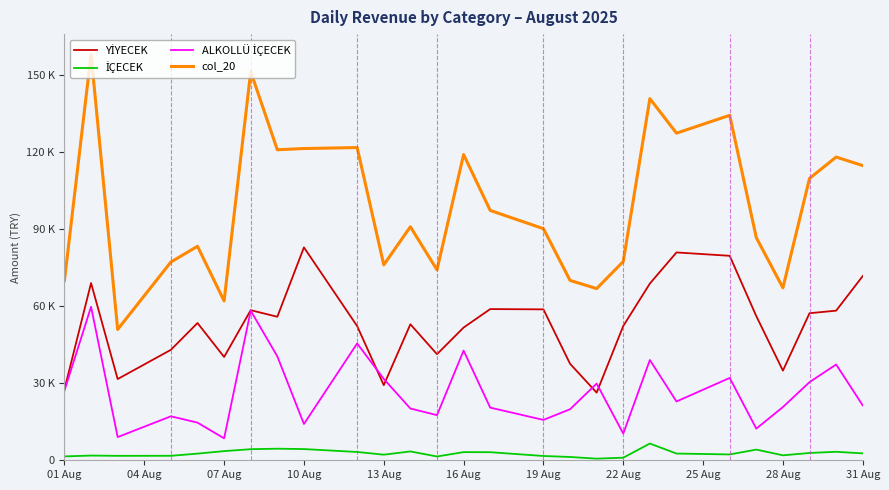

Does the chart have visible grid lines?

No